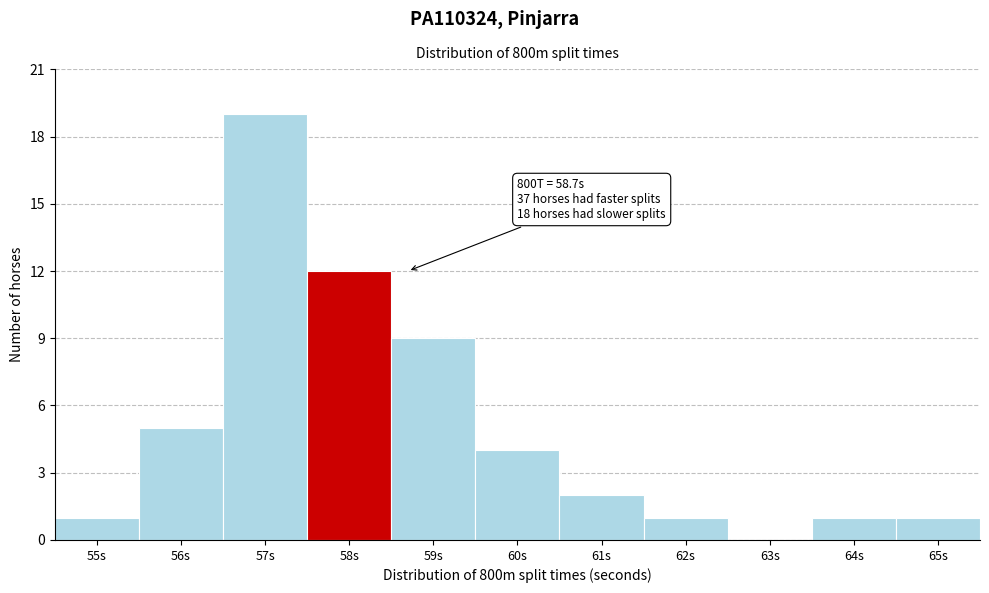

The chart shows a value of 0 at 62s. True or false?

False